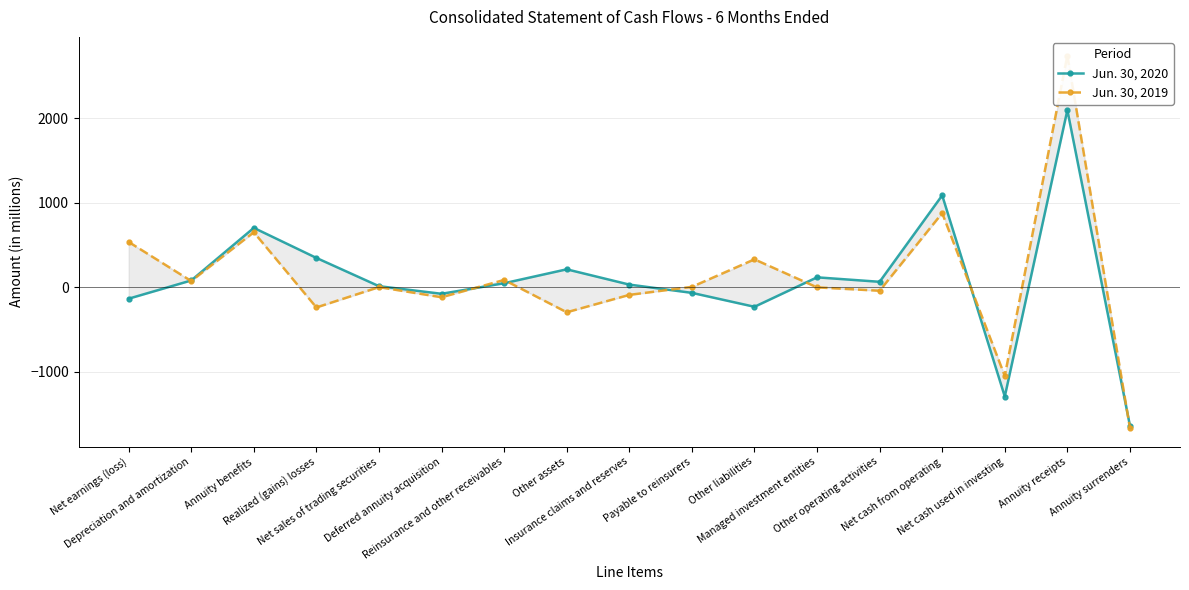

At which category is the sum across all series the highest?

Annuity receipts